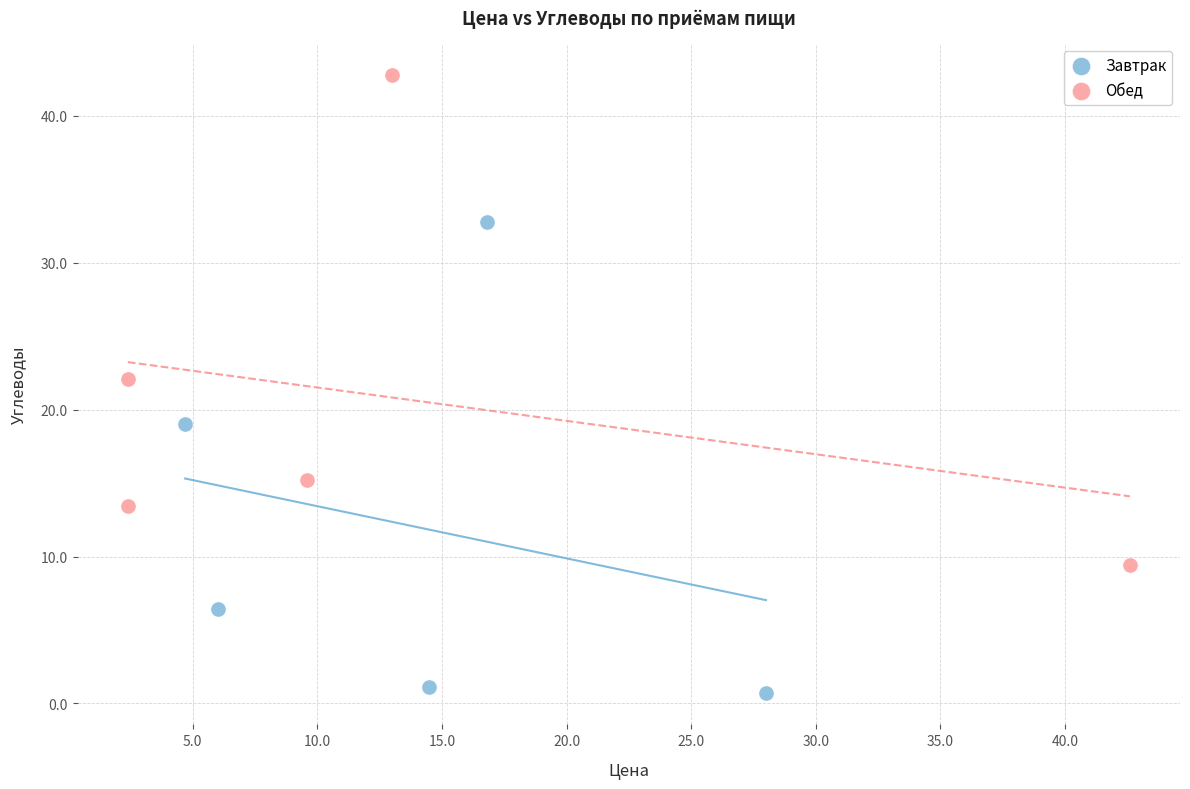

Which series reaches the minimum Y coordinate?

Завтрак